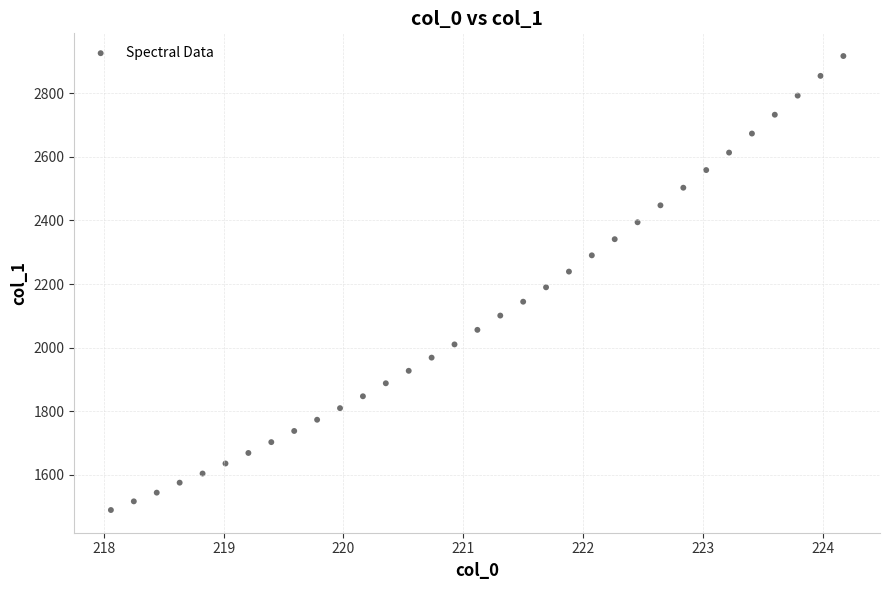

What is the range of X values (max minus min)?

6.1